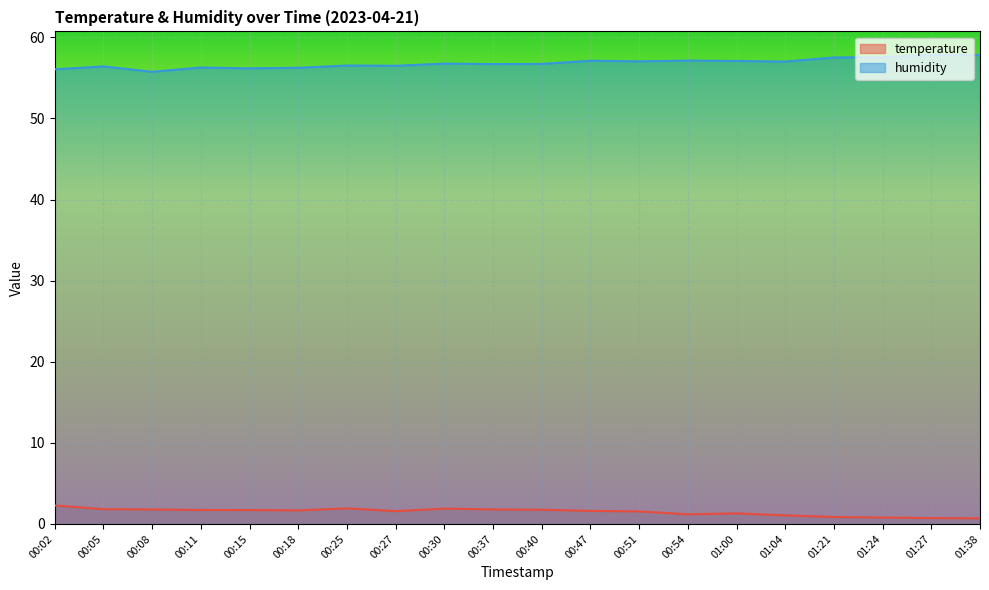

How many values in the temperature series are below 1?

4